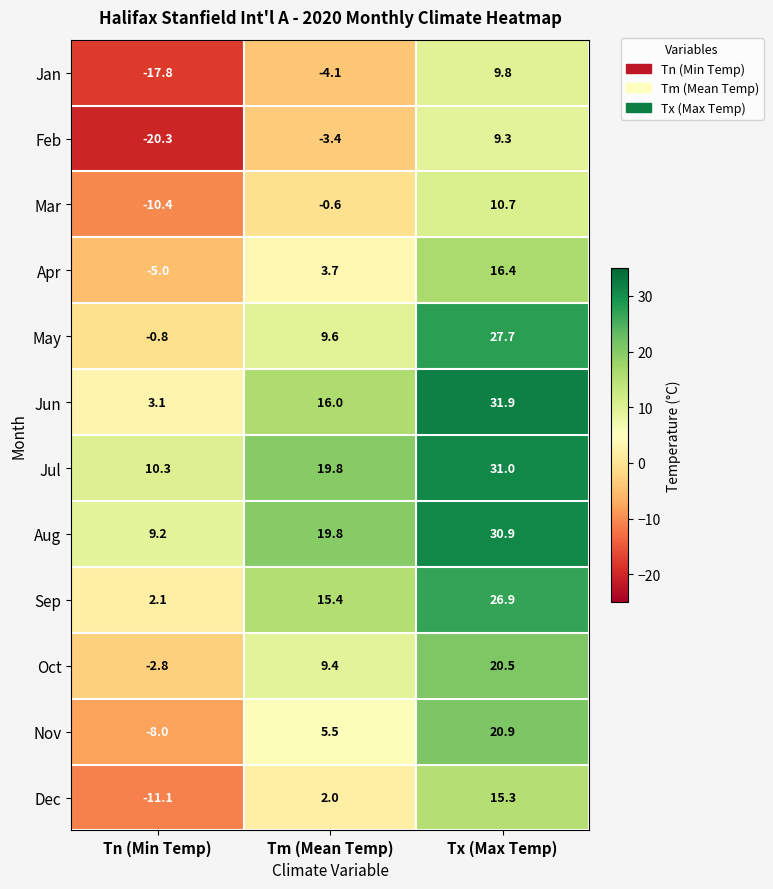

What is the sum of the Aug values at Tm (Mean Temp) and Tn (Min Temp)?

29.0